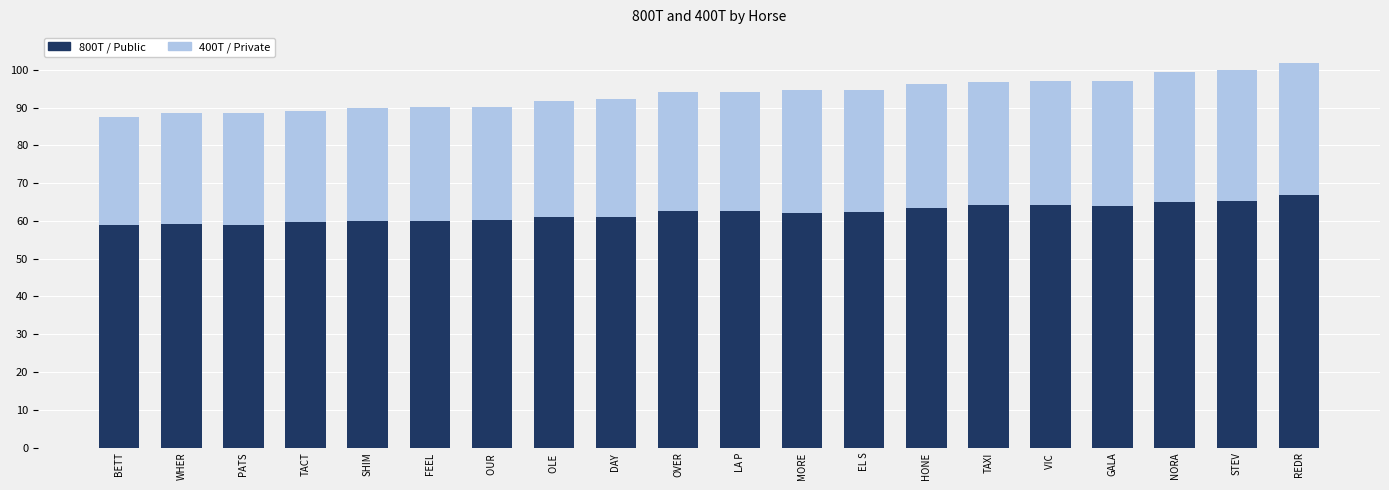

What is the total value across all series at WHER?

88.5